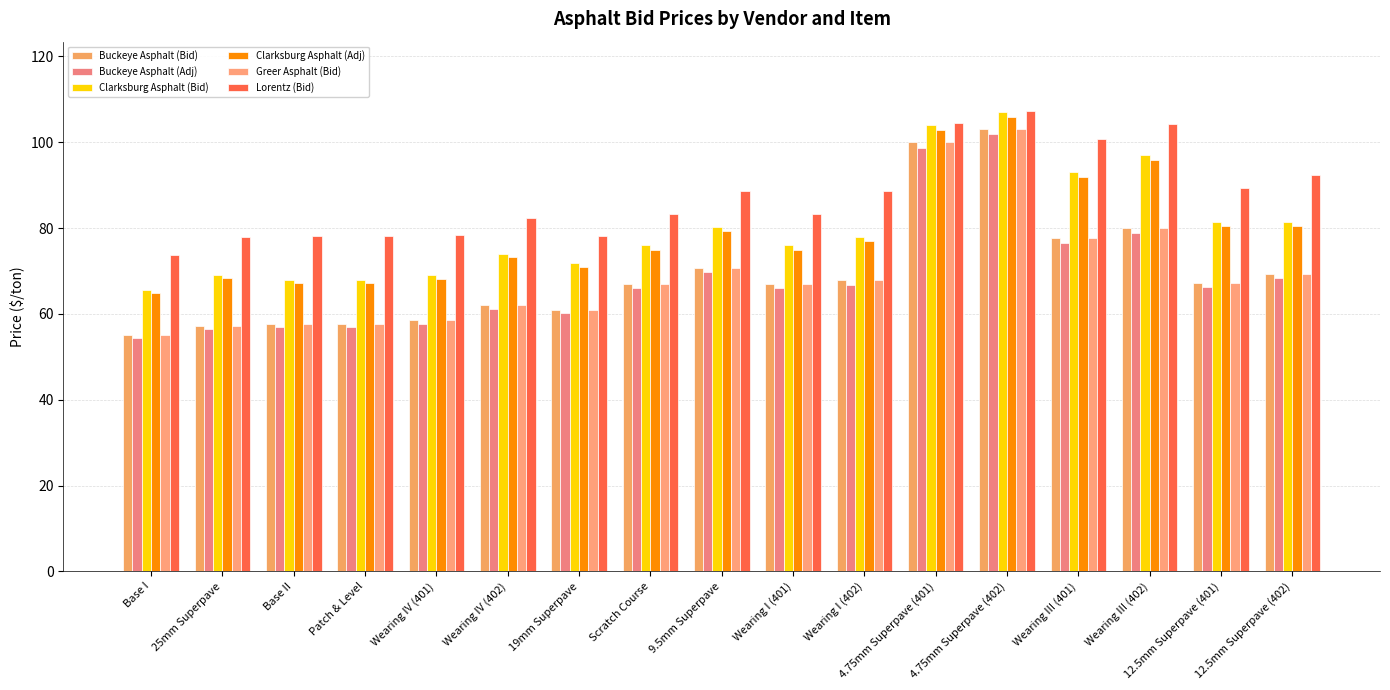

What is the difference between the maximum and minimum values in the Buckeye Asphalt (Adj) series?

47.5